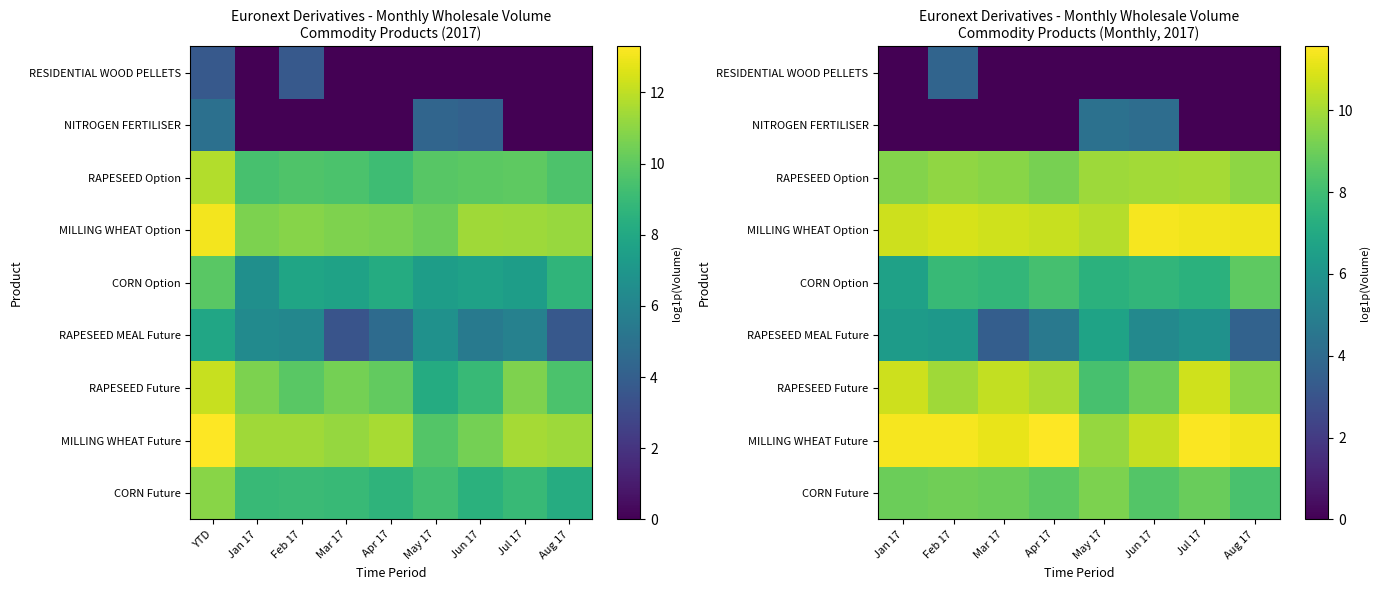

Is it true that CORN Option equals 7.4 at May 17?

True